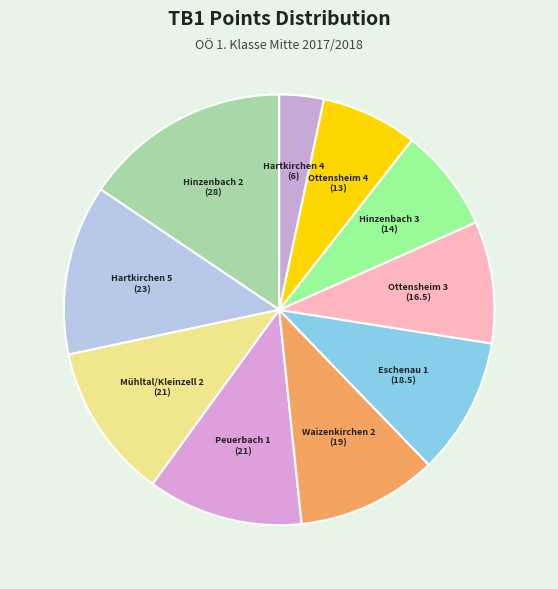

Count the number of slices in the pie.

10